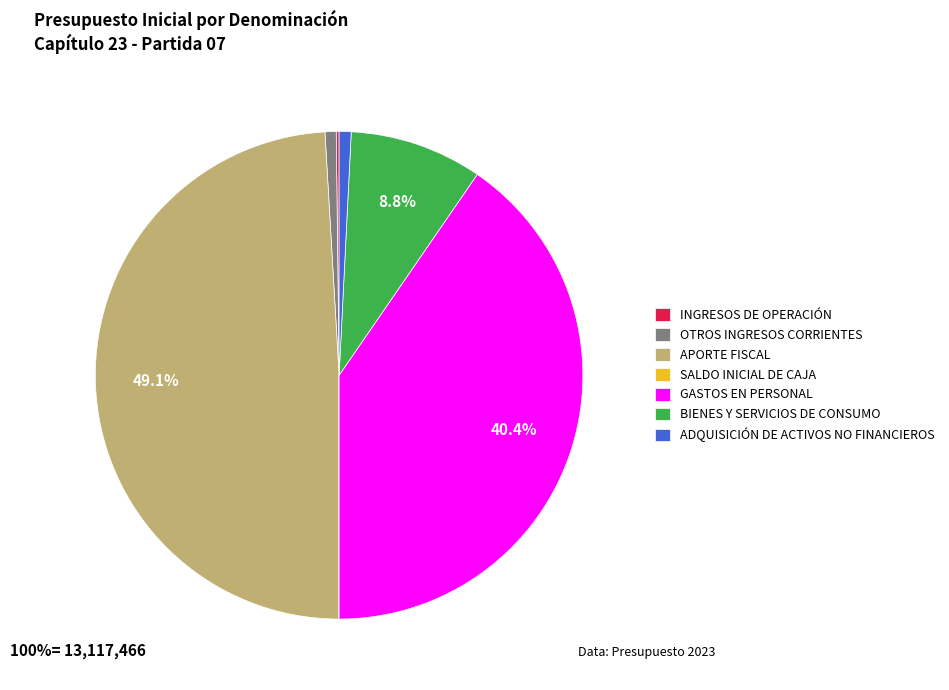

The OTROS INGRESOS CORRIENTES slice represents 9% of the pie. True or false?

False